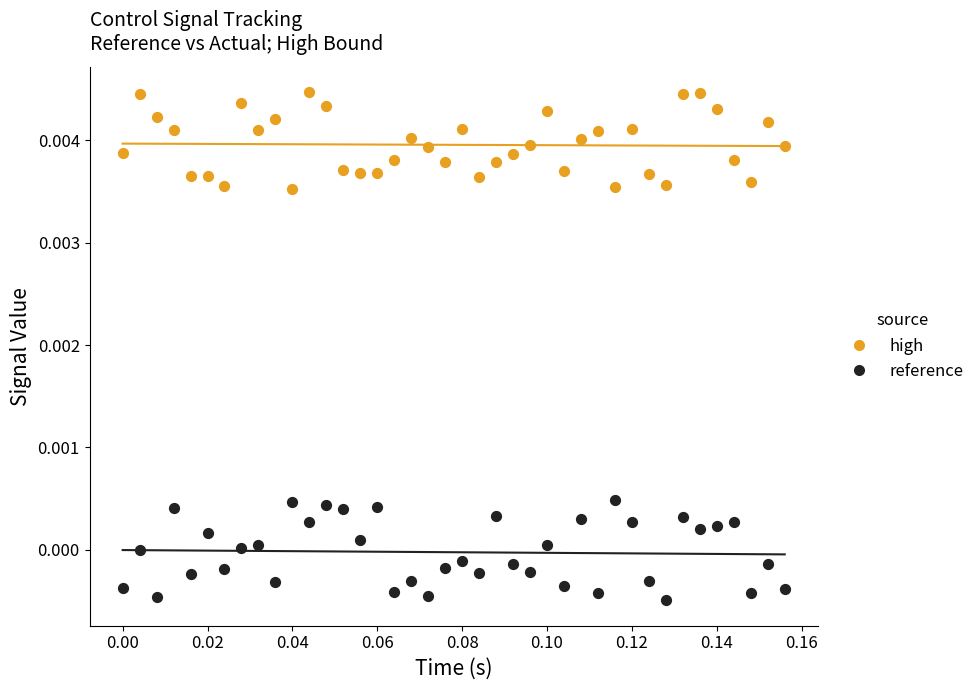

Which series contains the highest Y value?

high